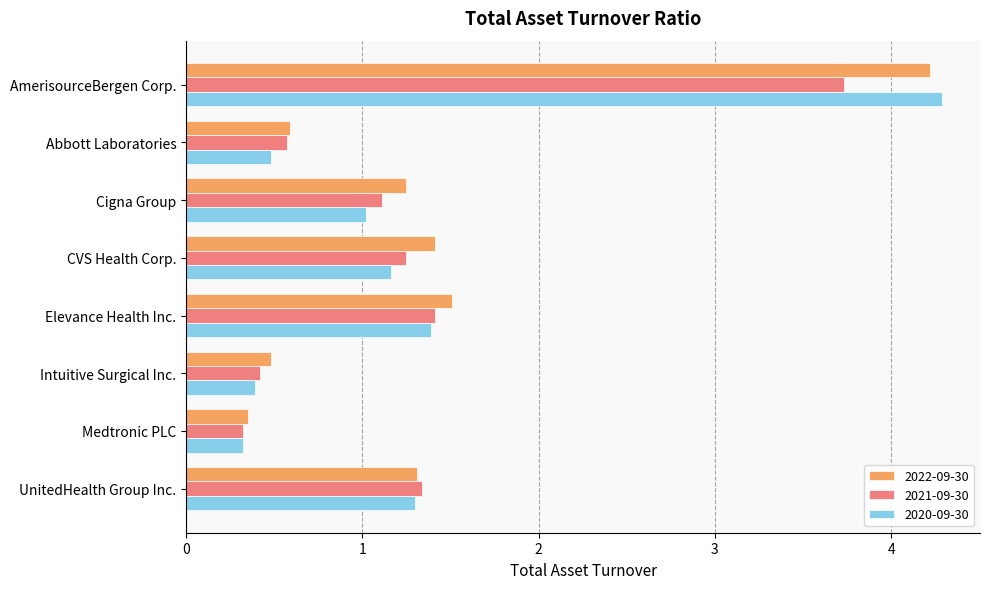

What is the difference between the highest and lowest values at Abbott Laboratories?

0.1